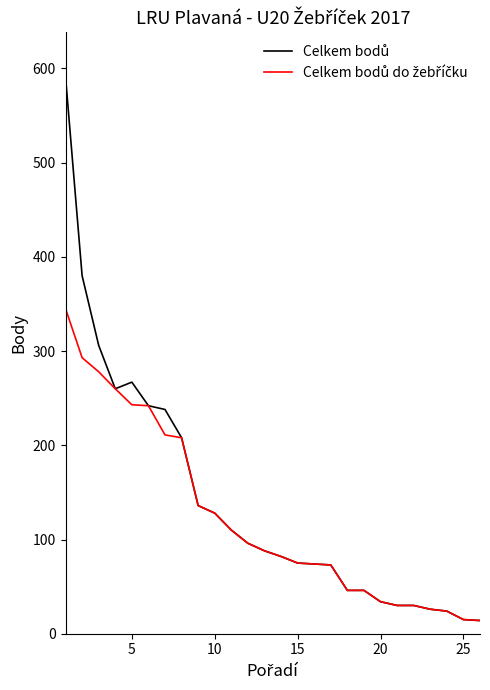

What is the greatest value displayed?

591